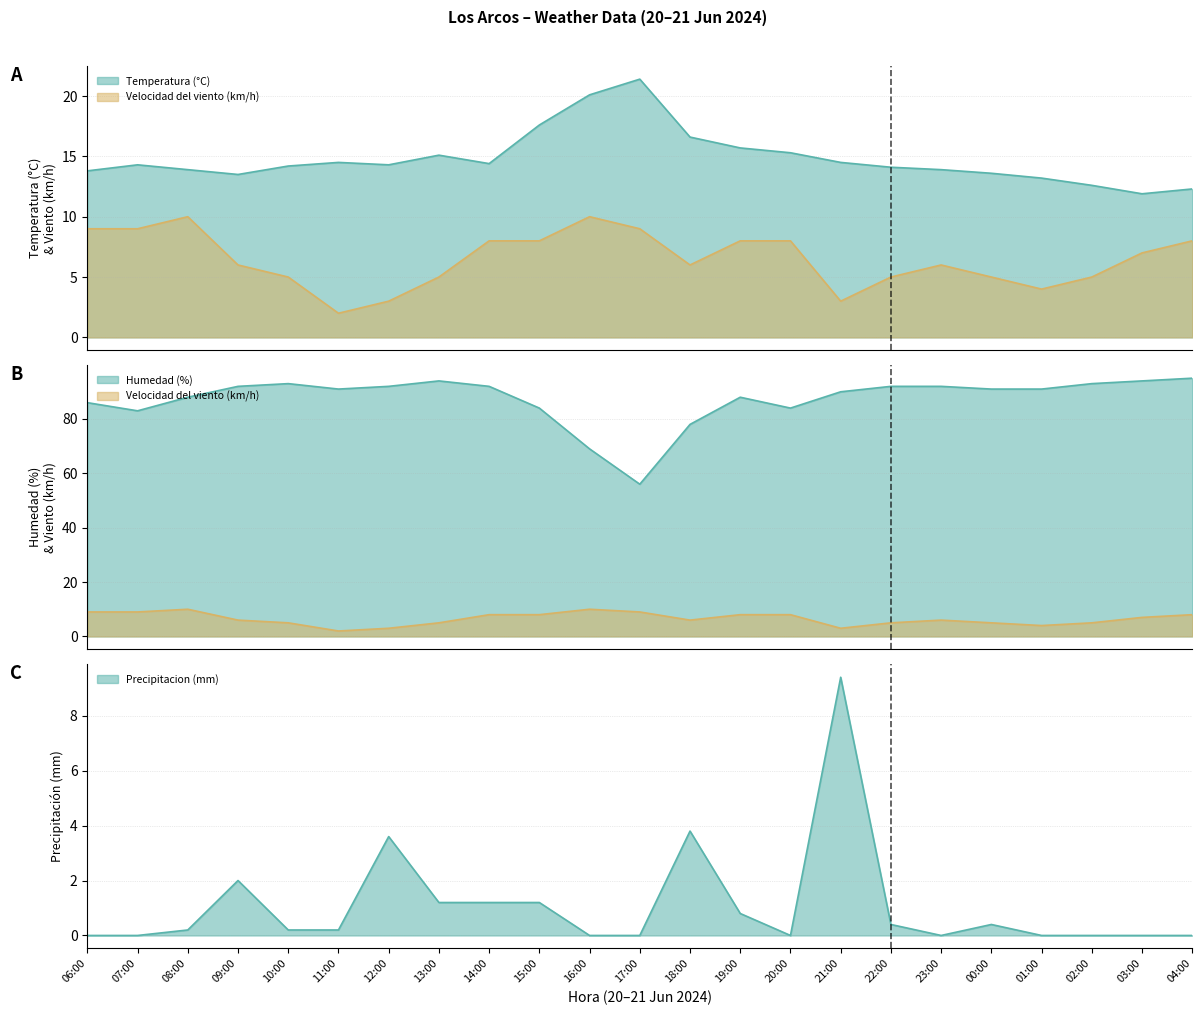

In Humedad (%), how many points are lower than both neighbors (excluding endpoints)?

4